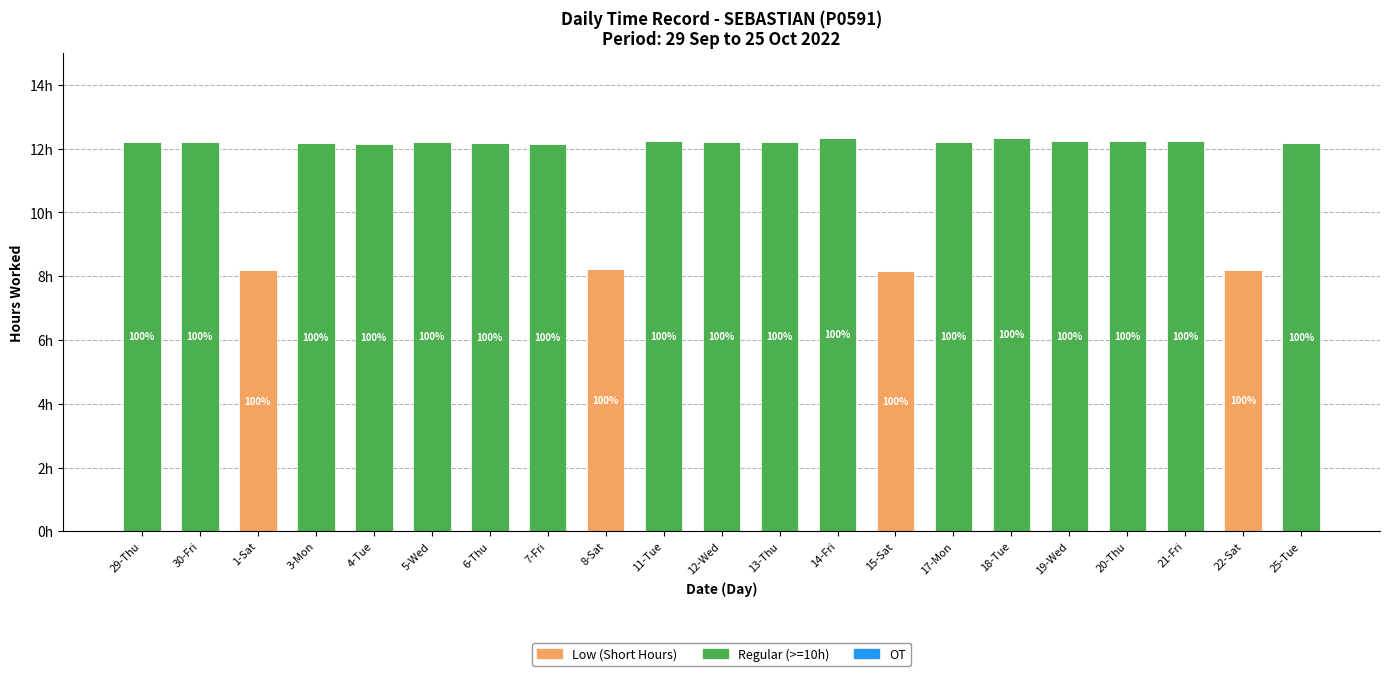

Are the bars horizontal?

No